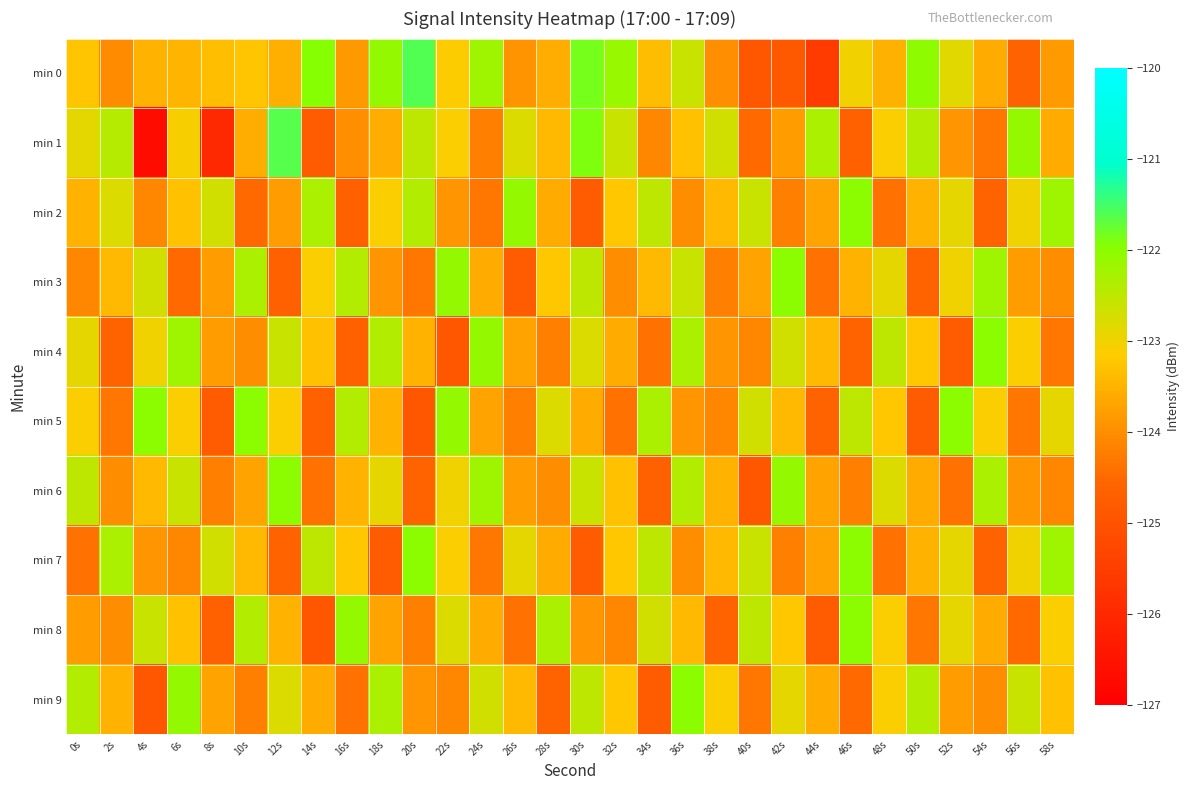

What is the total value across all series at 22s?

-1232.2